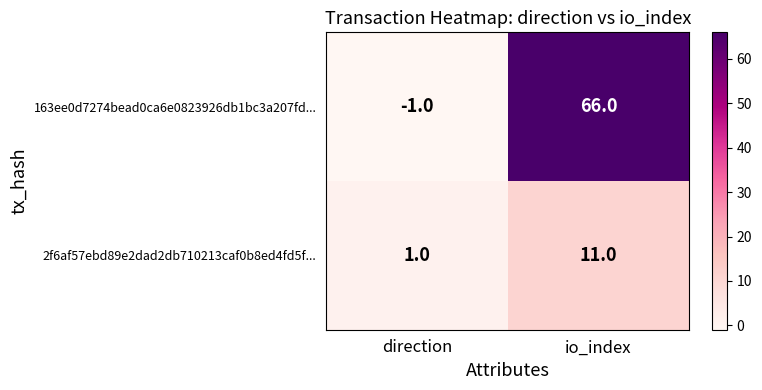

True or false: 163ee0d7274bead0ca6e0823926db1bc3a207fd... has a value of -1 at direction.

True